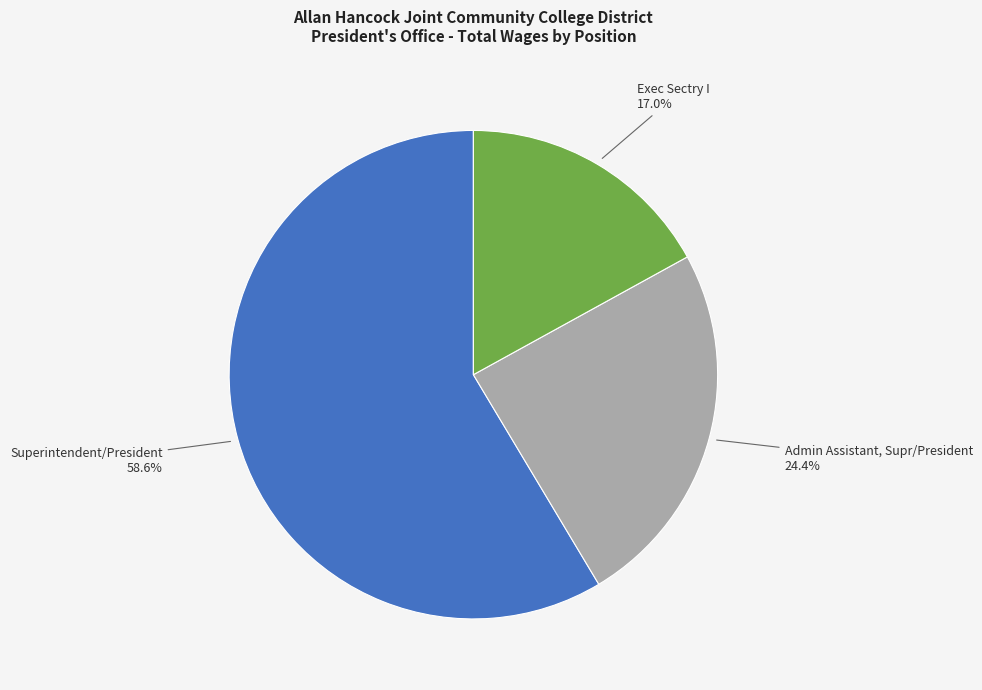

Rank the categories by value from highest to lowest.

Superintendent/President, Admin Assistant, Supr/President, Exec Sectry I